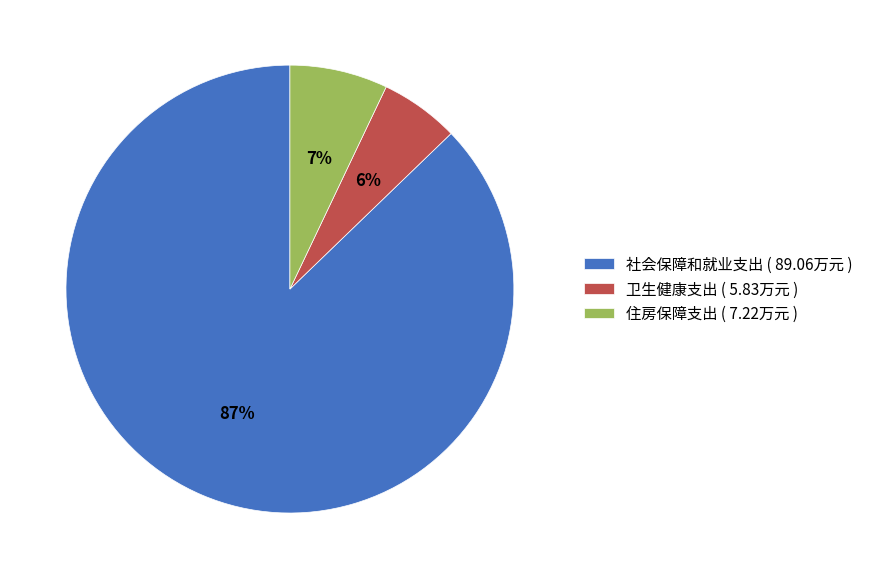

To the nearest percent, what percentage of the pie is 社会保障和就业支出?

87%